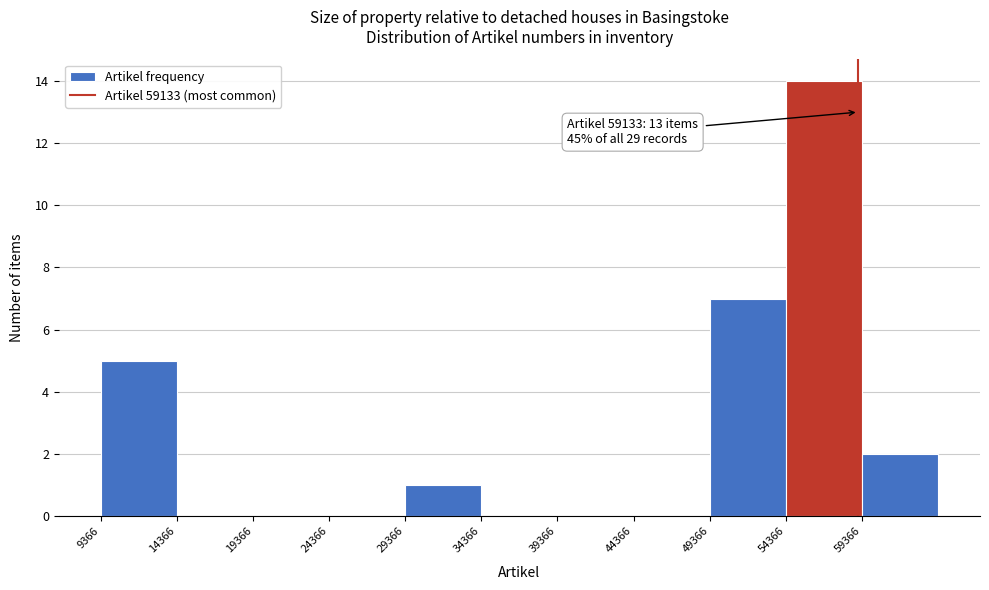

Which range on the x-axis has the tallest bar?

54500 to 59500